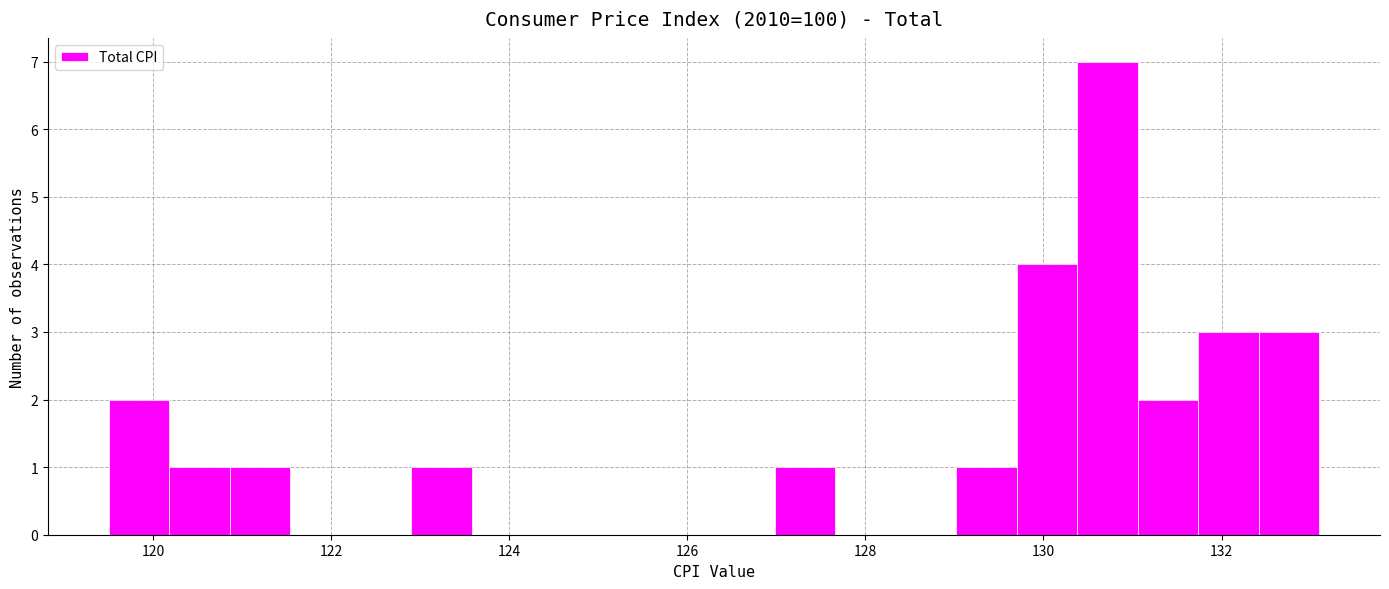

Read against the x-axis, roughly where is the centre of the tallest bar?

130.8